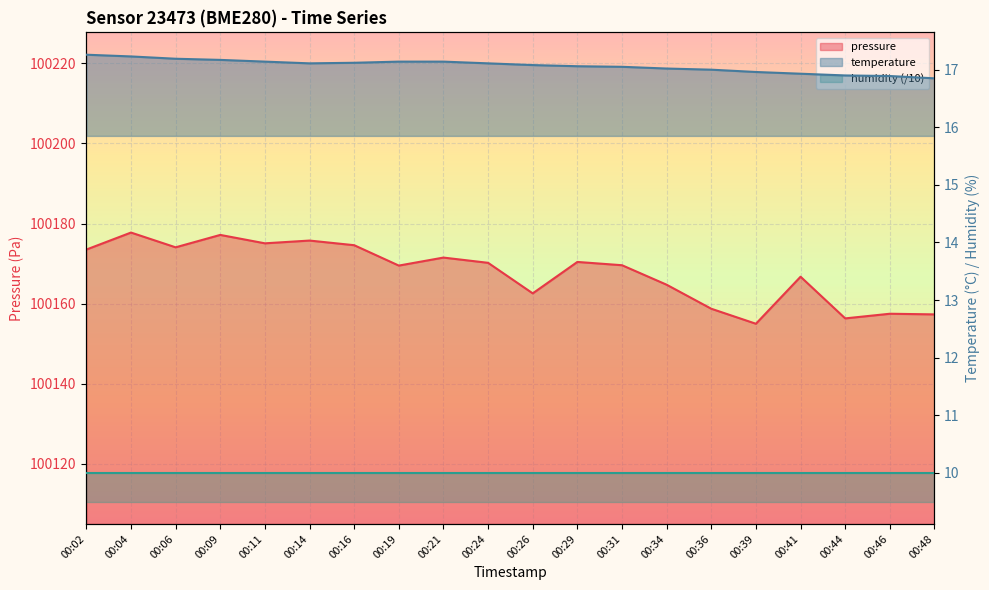

Rank the categories by temperature value from highest to lowest.

00:02, 00:04, 00:06, 00:09, 00:11, 00:19, 00:21, 00:16, 00:14, 00:24, 00:26, 00:29, 00:31, 00:34, 00:36, 00:39, 00:41, 00:44, 00:46, 00:48